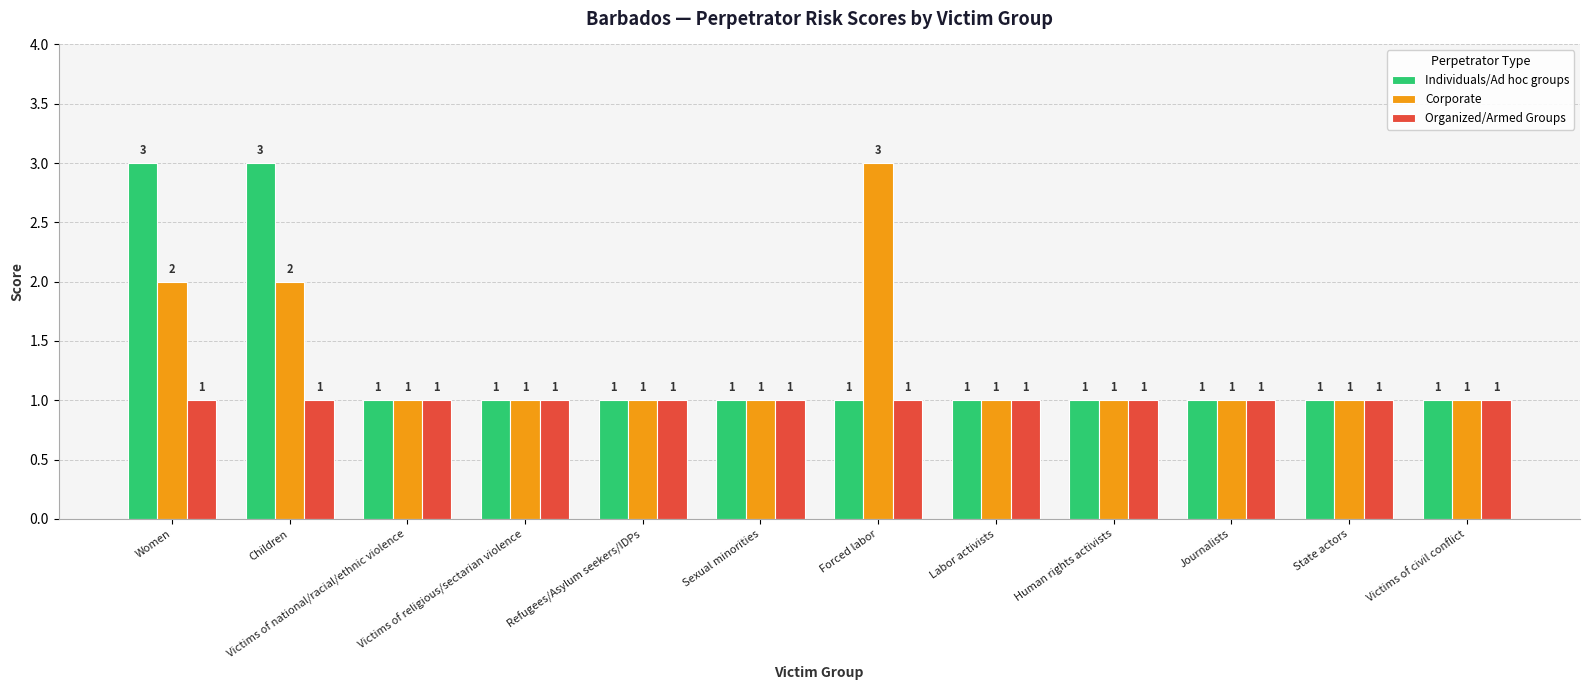

Is it true that Corporate equals 1 at Journalists?

True